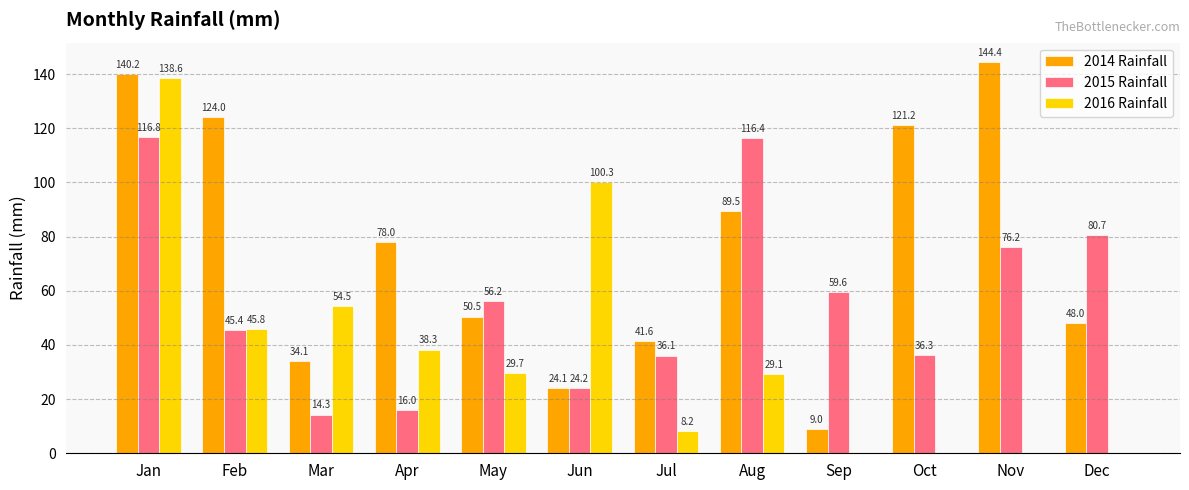

What is the sum of all 2014 Rainfall values?

904.6